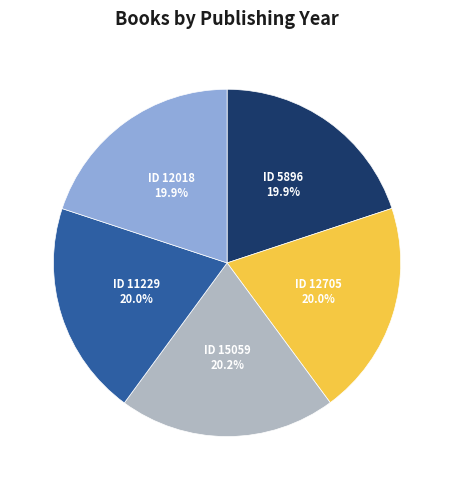

Is there a majority slice in this chart?

No